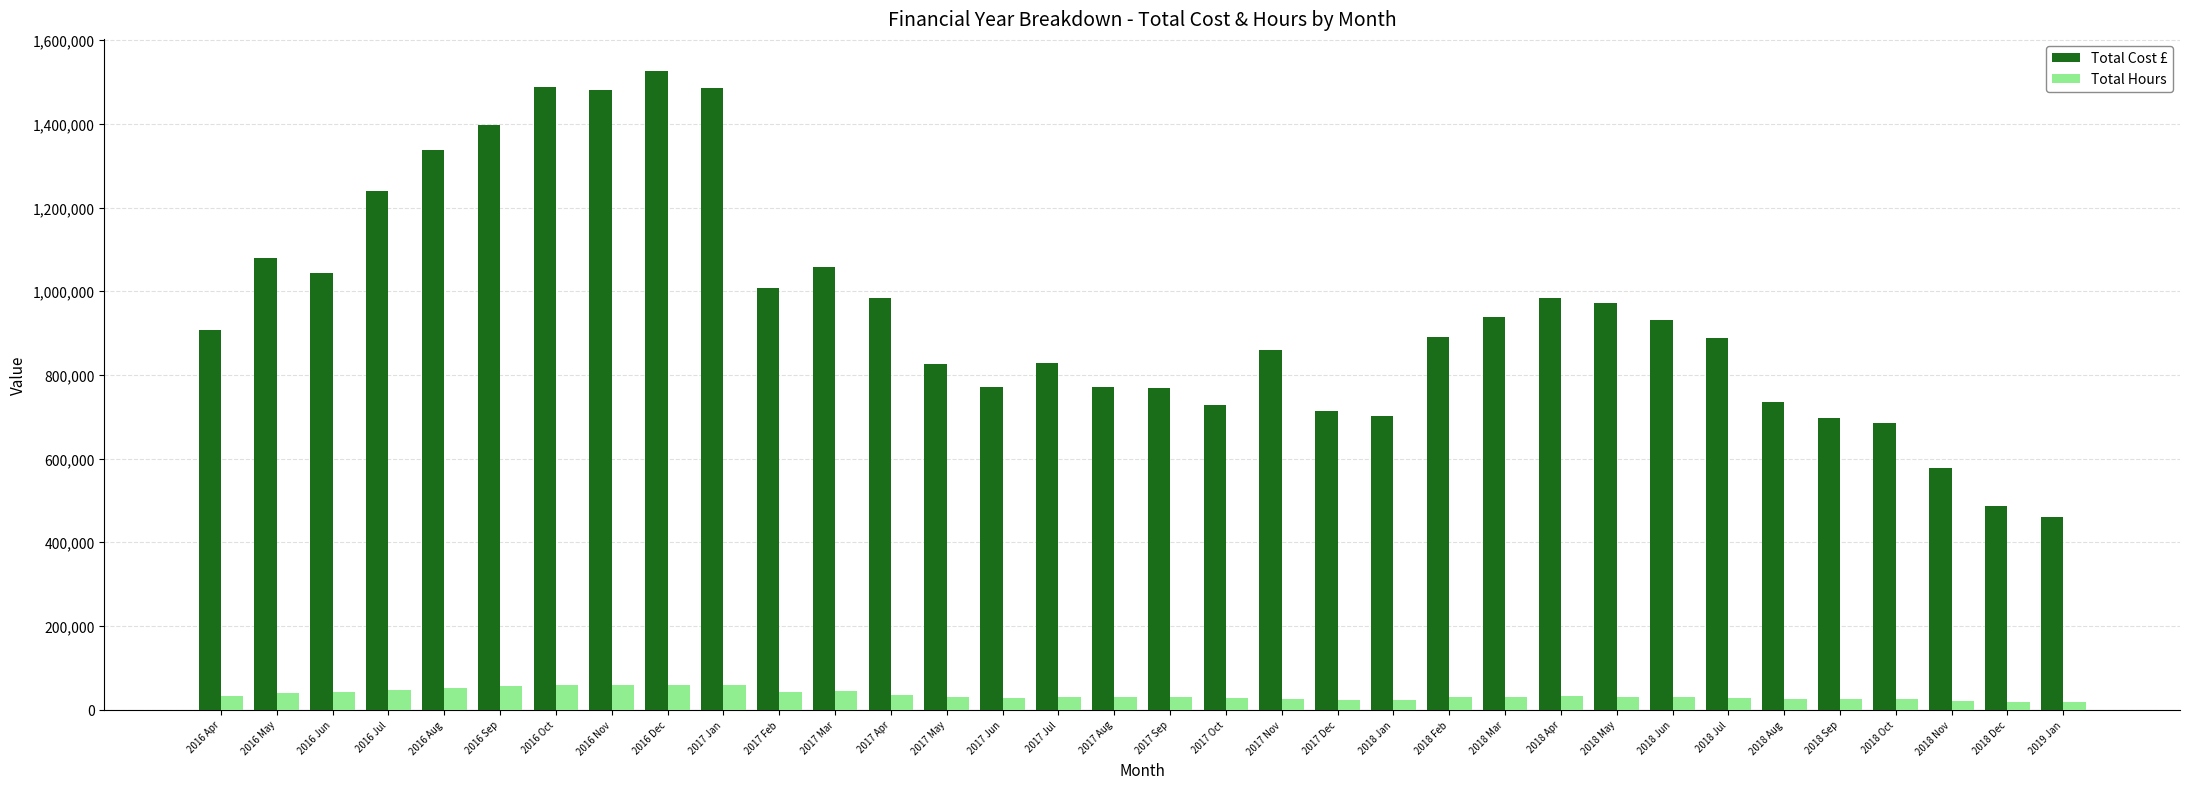

The value of Total Cost £ at 2017 May is 1138282.8. True or false?

False